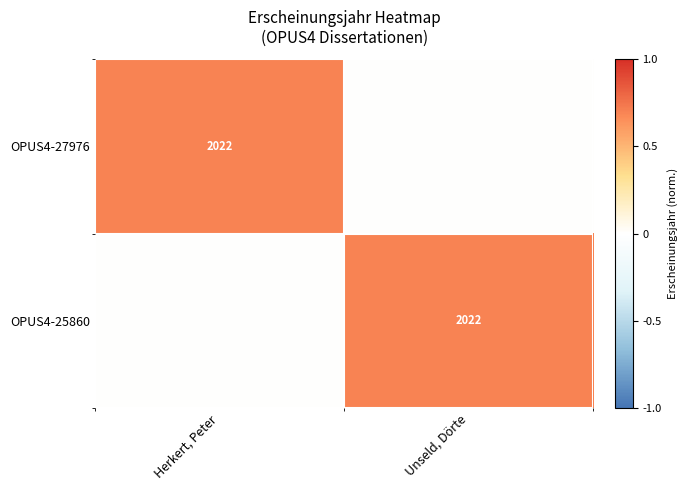

The OPUS4-27976 series shows 3433 at Herkert, Peter. True or false?

False